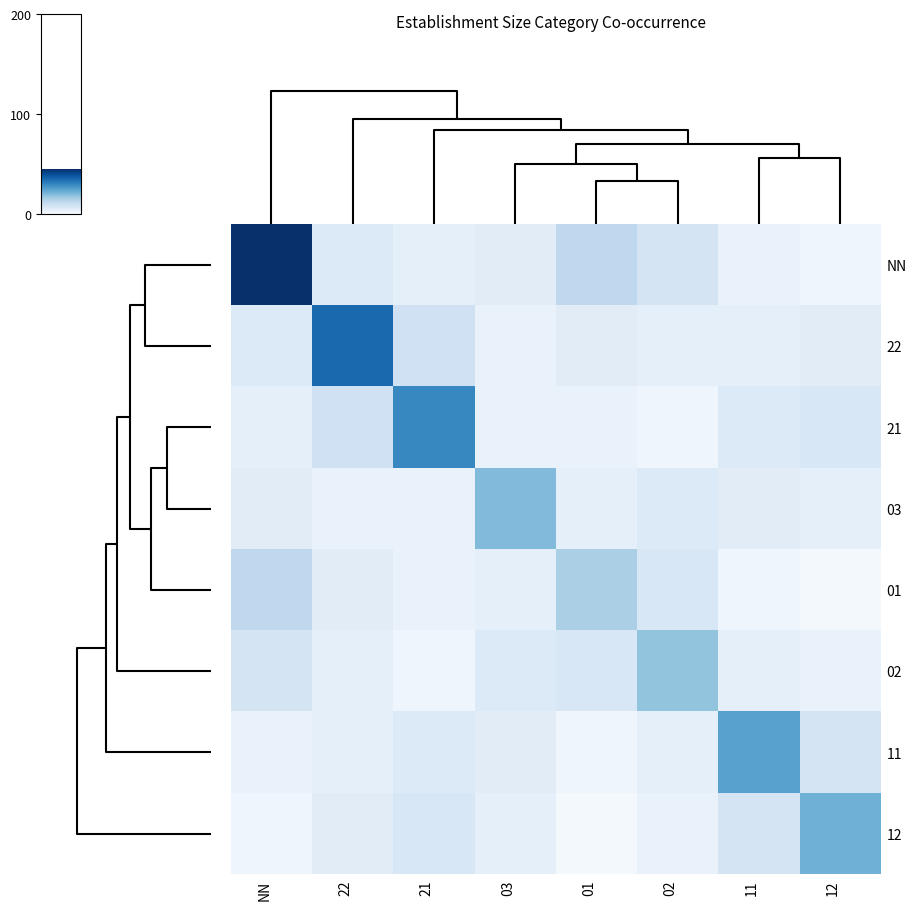

Reading right to left, list all the values displayed in this chart.

NN: 12=2	11=3	02=8	01=12	03=5	21=4	22=6	NN=45
22: 12=5	11=4	02=4	01=5	03=3	21=9	22=35	NN=6
21: 12=7	11=6	02=2	01=3	03=3	21=30	22=9	NN=4
03: 12=4	11=5	02=6	01=4	03=20	21=3	22=3	NN=5
01: 12=1	11=2	02=7	01=15	03=4	21=3	22=5	NN=12
02: 12=3	11=4	02=18	01=7	03=6	21=2	22=4	NN=8
11: 12=8	11=25	02=4	01=2	03=5	21=6	22=4	NN=3
12: 12=22	11=8	02=3	01=1	03=4	21=7	22=5	NN=2